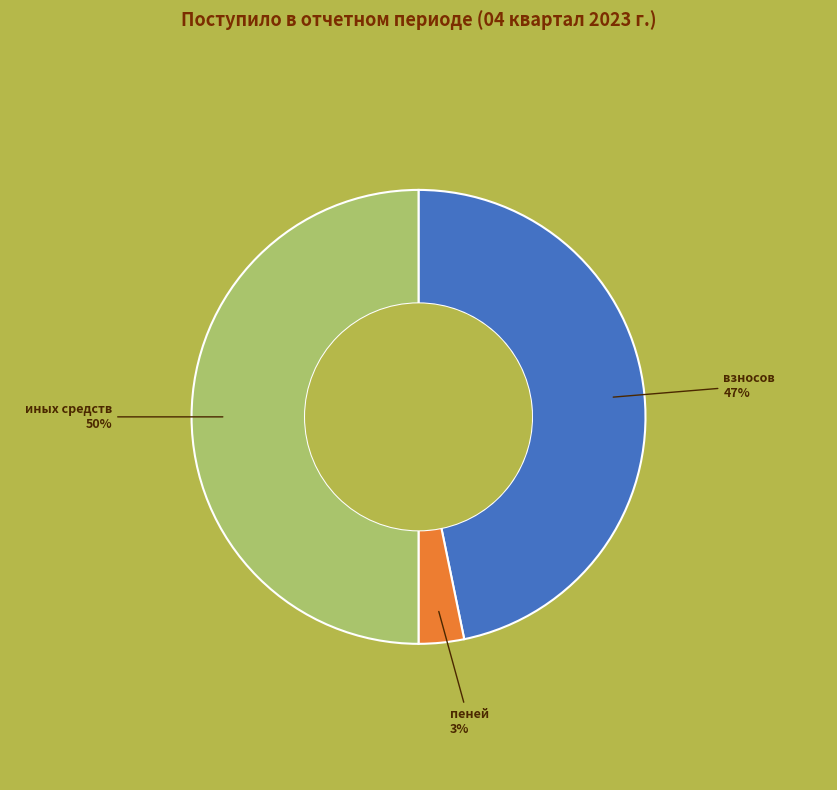

How many segments does this pie chart have?

3